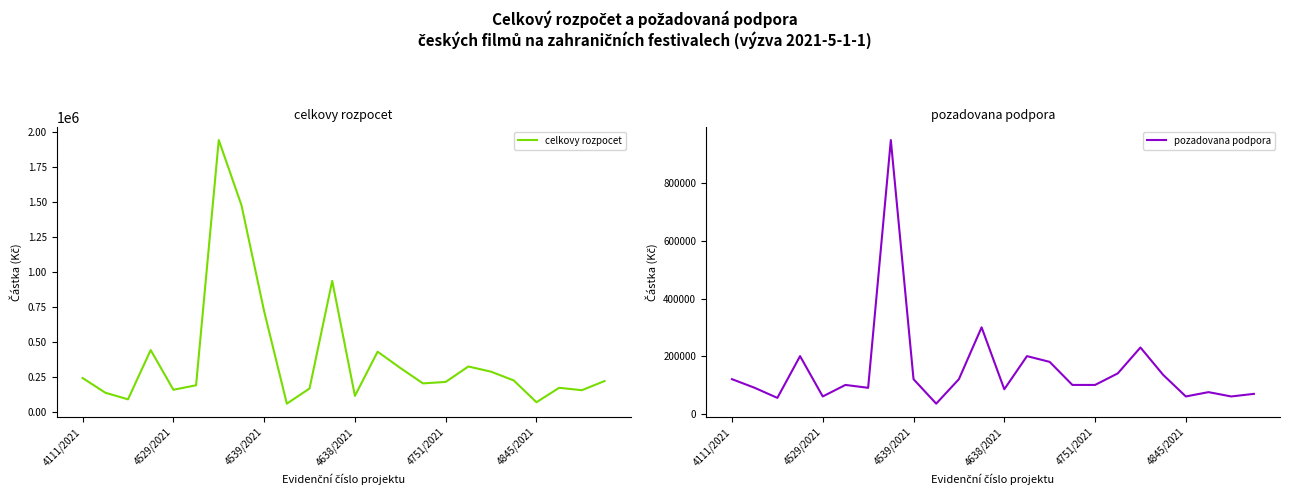

How many data points in pozadovana podpora are less than 100000?

10